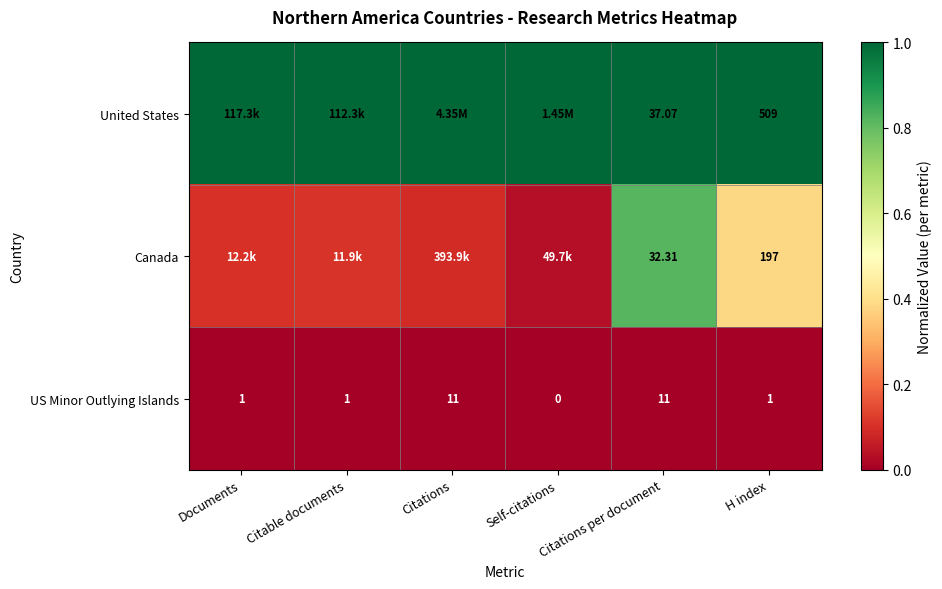

What is the difference between the highest and lowest values at H index?

508.0